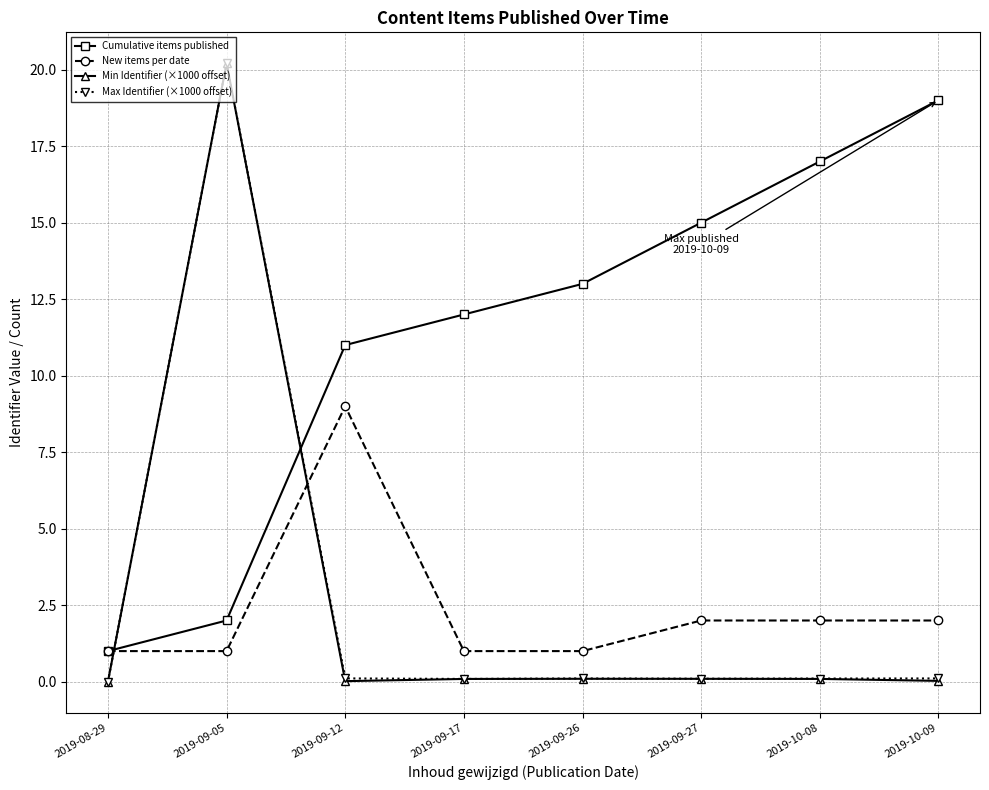

Which series ends up on top after the final intersection of Min Identifier (×1000 offset) and New items per date?

New items per date